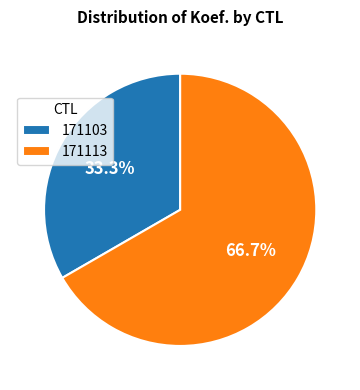

Is the sum of 171113 and 171103 greater than half?

Yes